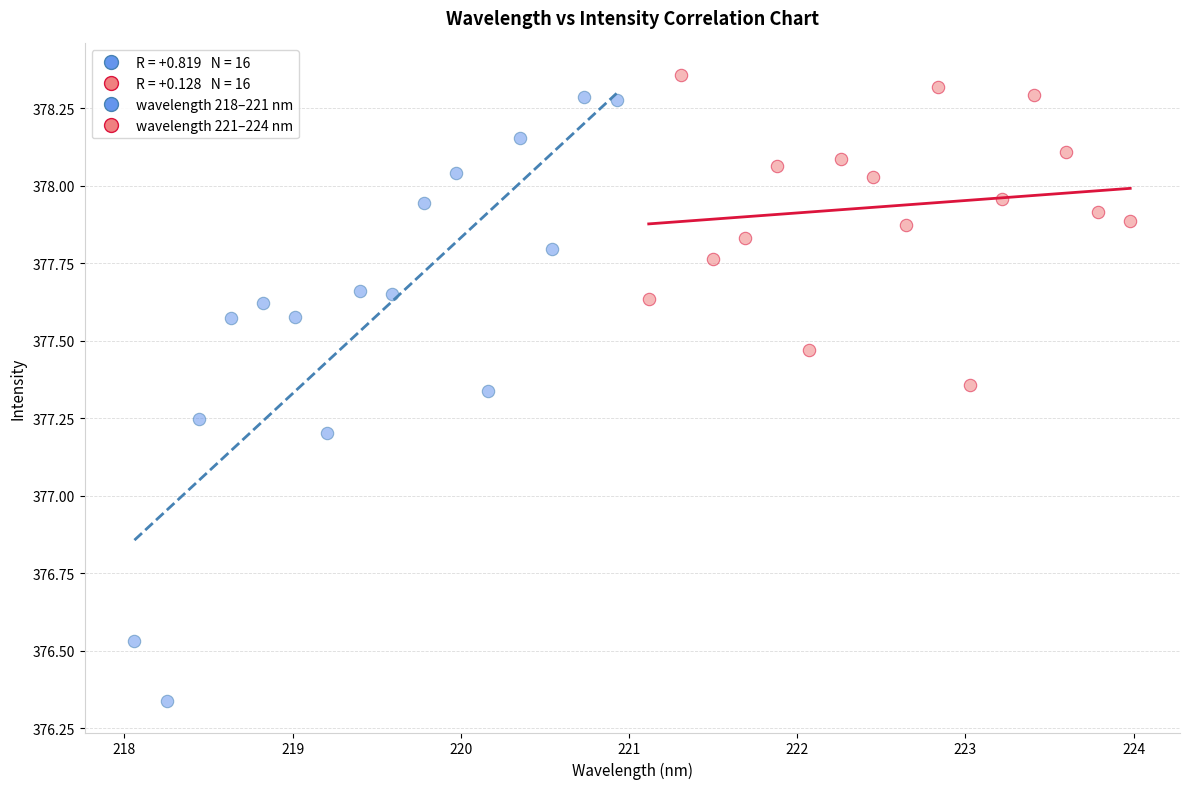

Which series contains the lowest Y value?

wavelength 218–221 nm